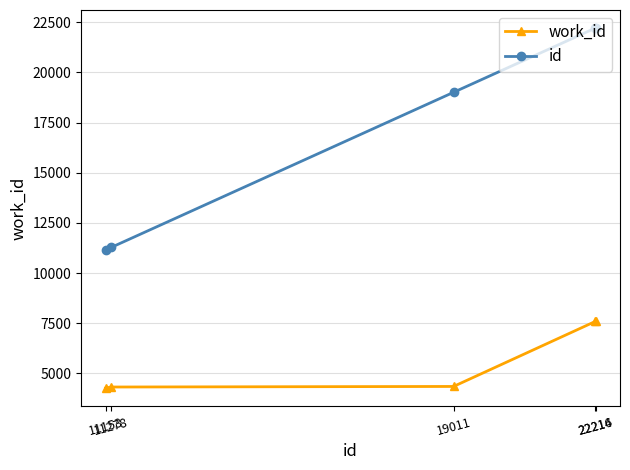

True or false: id has a value of 5340 at 11278.

False